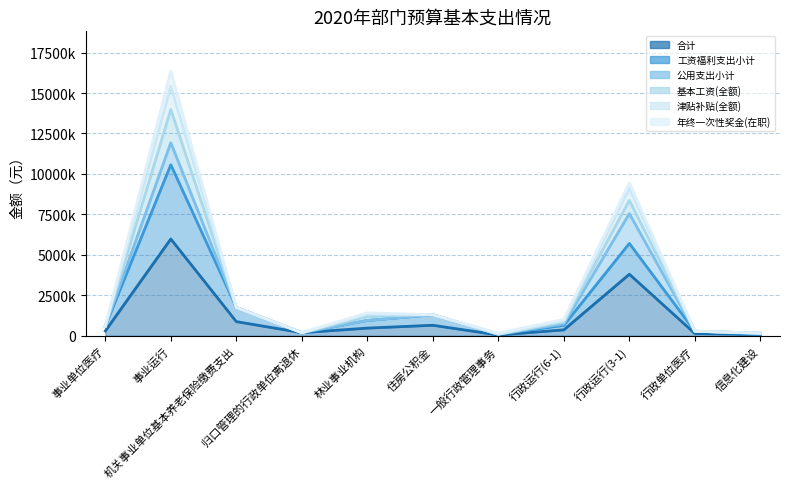

Is it true that 津贴补贴(全额) equals 12607034.2 at 行政运行(3-1)?

False